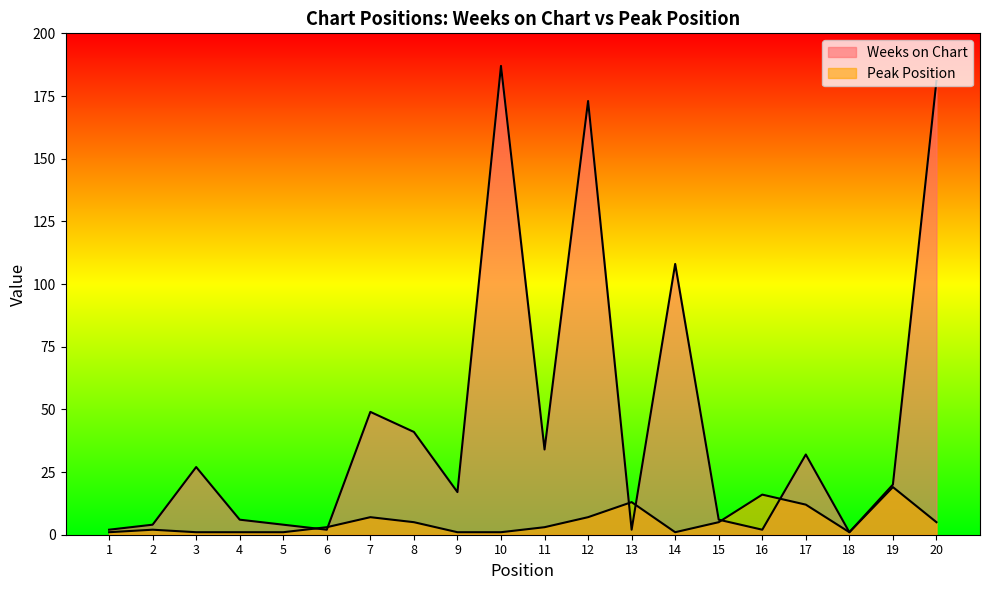

Which series has the largest total across all categories?

Weeks on Chart